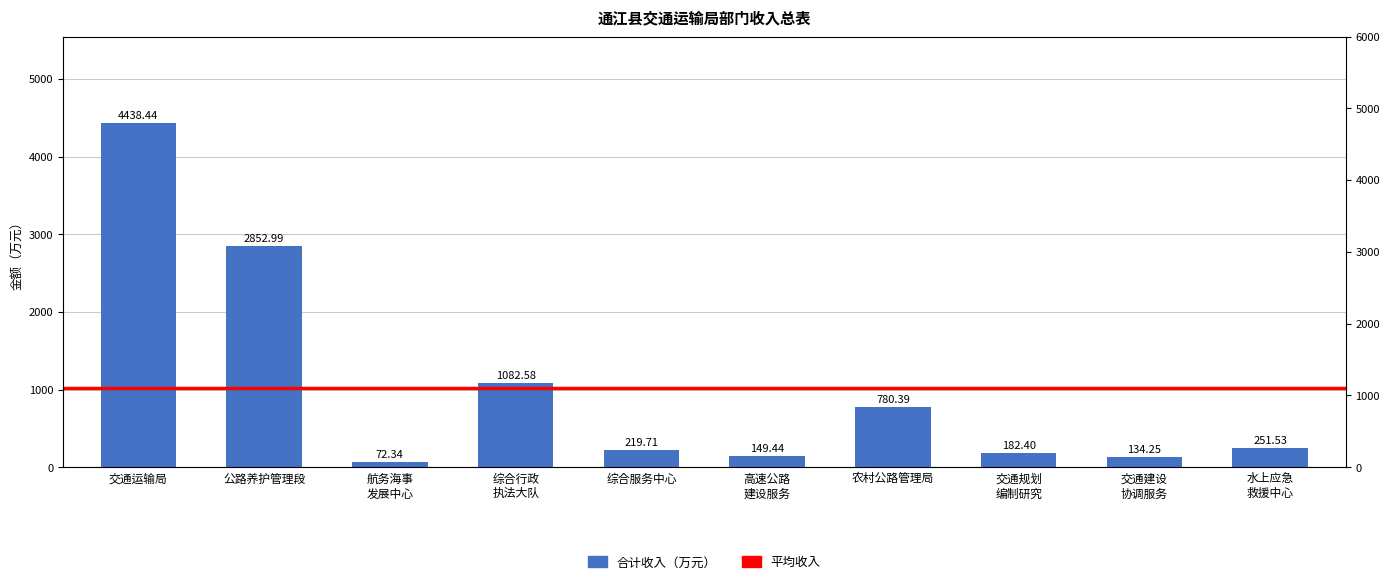

What is the value of the 2nd bar from the left?

2853.0